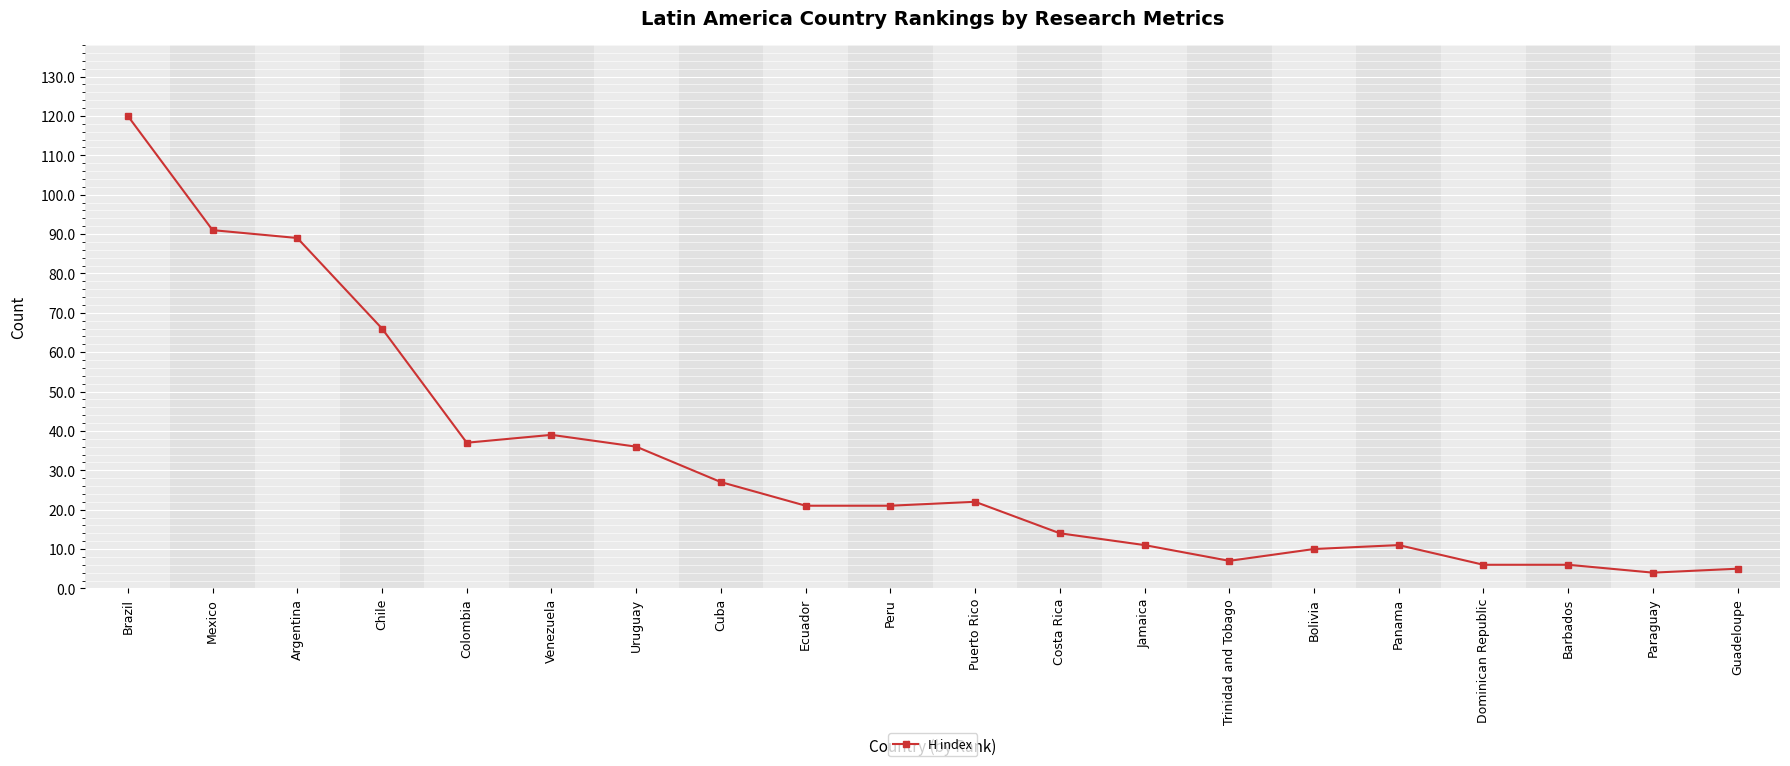

Reading left to right, what are all the values shown in this chart?

Brazil=120	Mexico=91	Argentina=89	Chile=66	Colombia=37	Venezuela=39	Uruguay=36	Cuba=27	Ecuador=21	Peru=21	Puerto Rico=22	Costa Rica=14	Jamaica=11	Trinidad and Tobago=7	Bolivia=10	Panama=11	Dominican Republic=6	Barbados=6	Paraguay=4	Guadeloupe=5